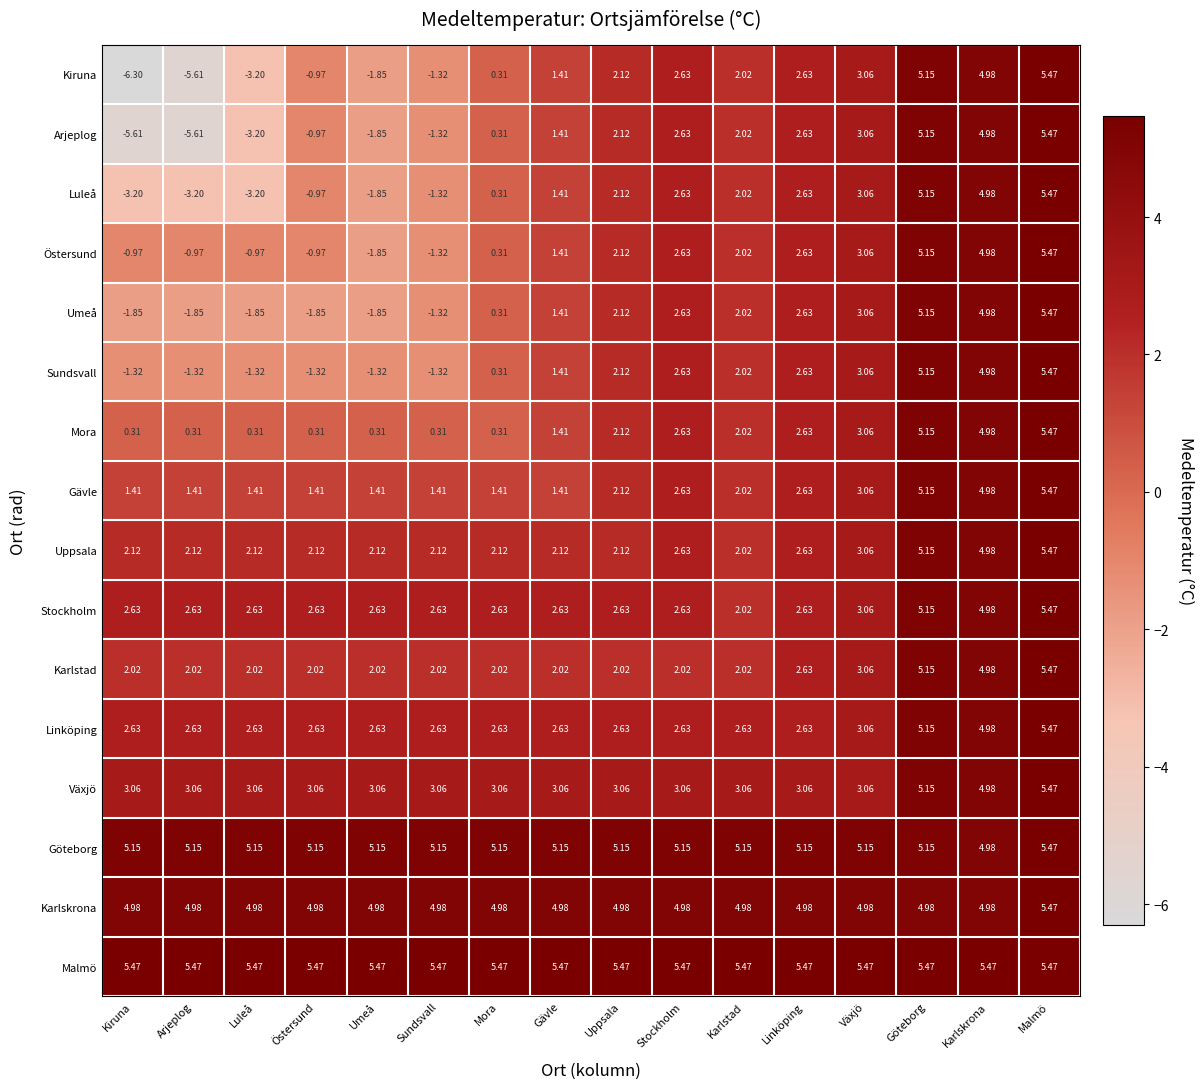

How many distinct data groups are displayed?

16